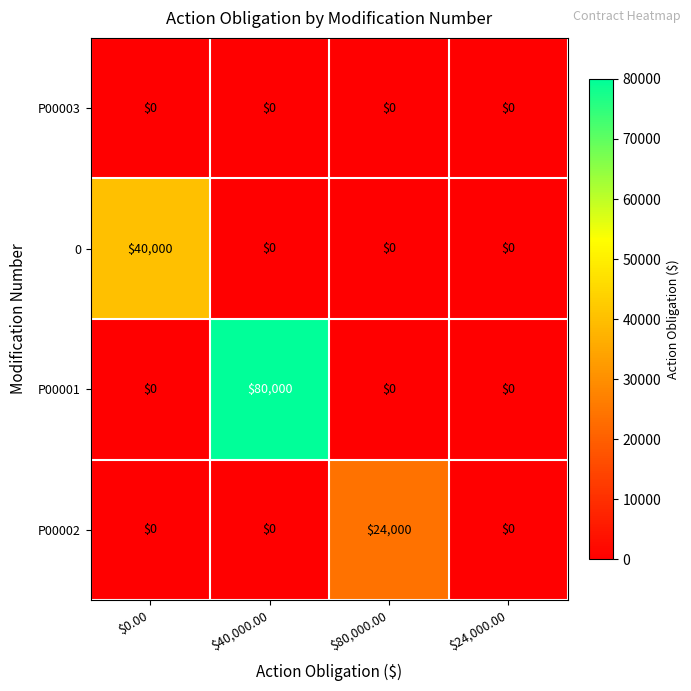

What value does the 0 series have at $0.00, to the nearest 50?

40000